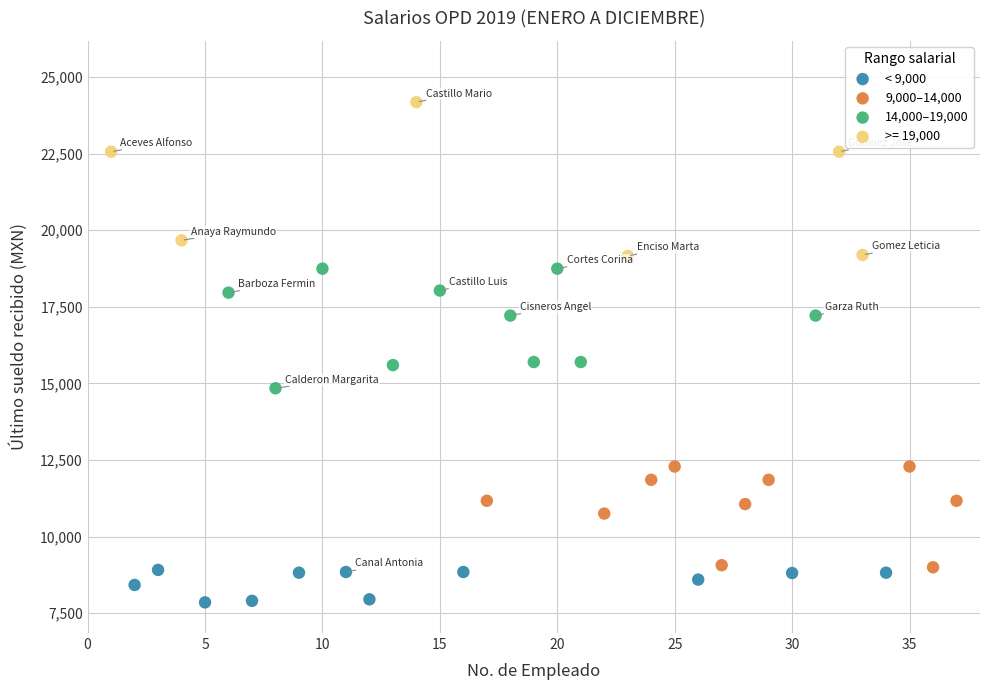

Which series has the widest spread of Y values?

>= 19,000